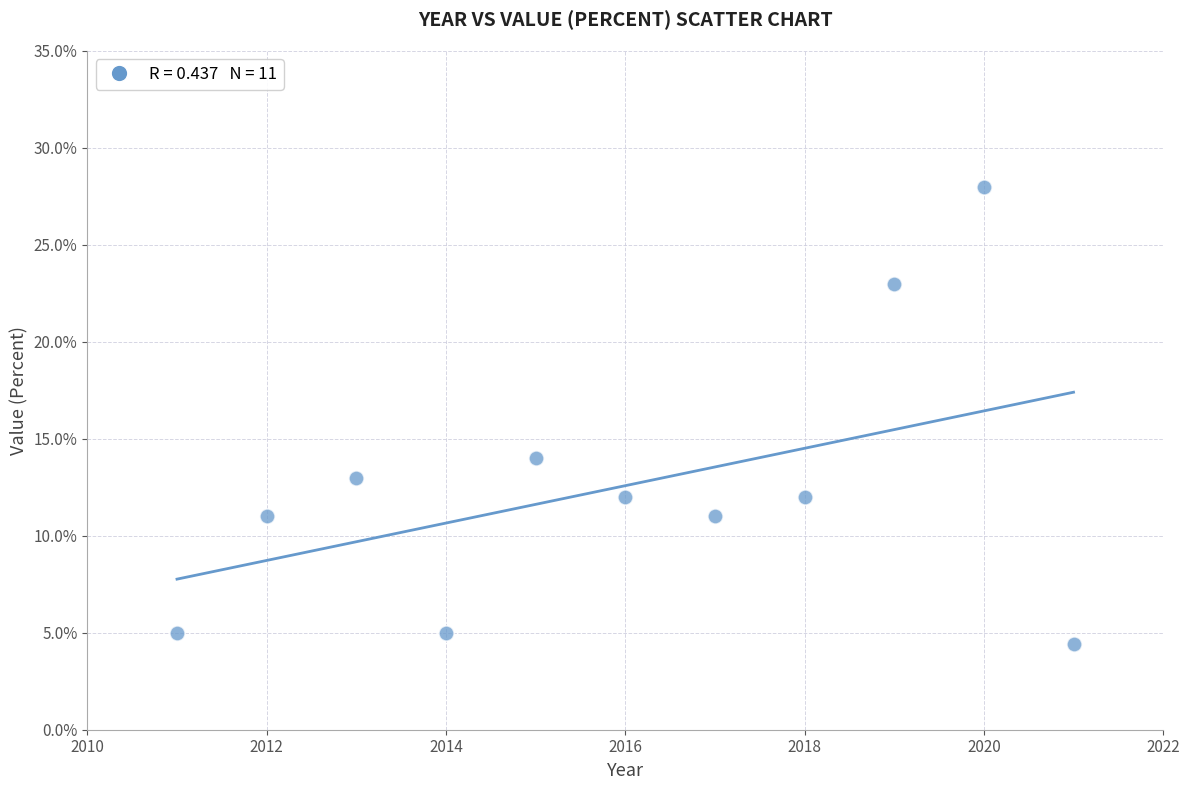

What is the range of X values (max minus min)?

10.0